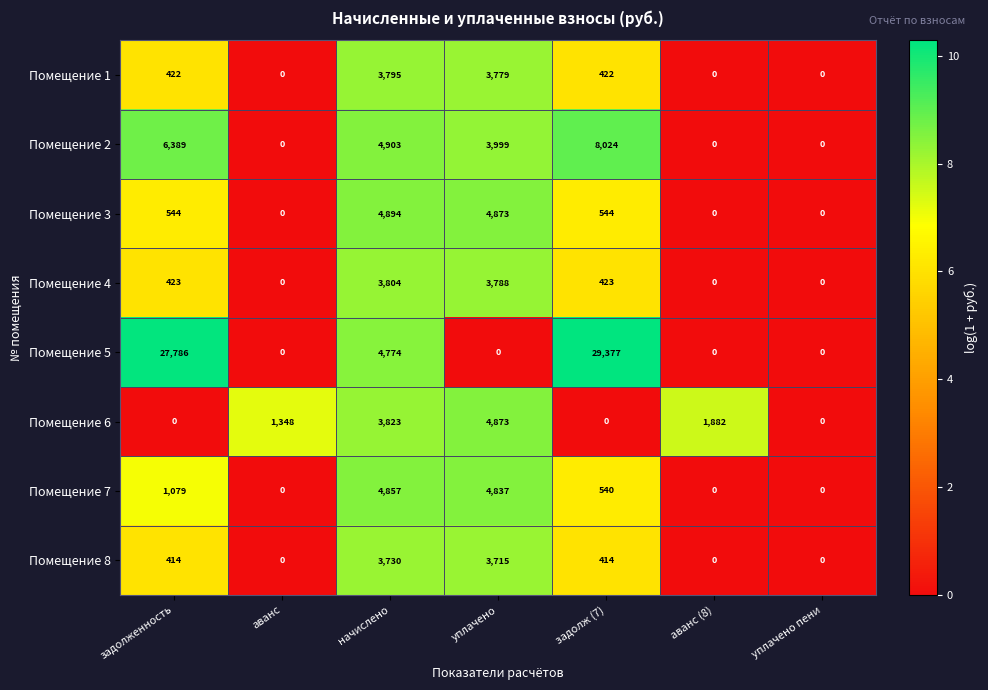

Which series has the largest total across all categories?

Помещение 5